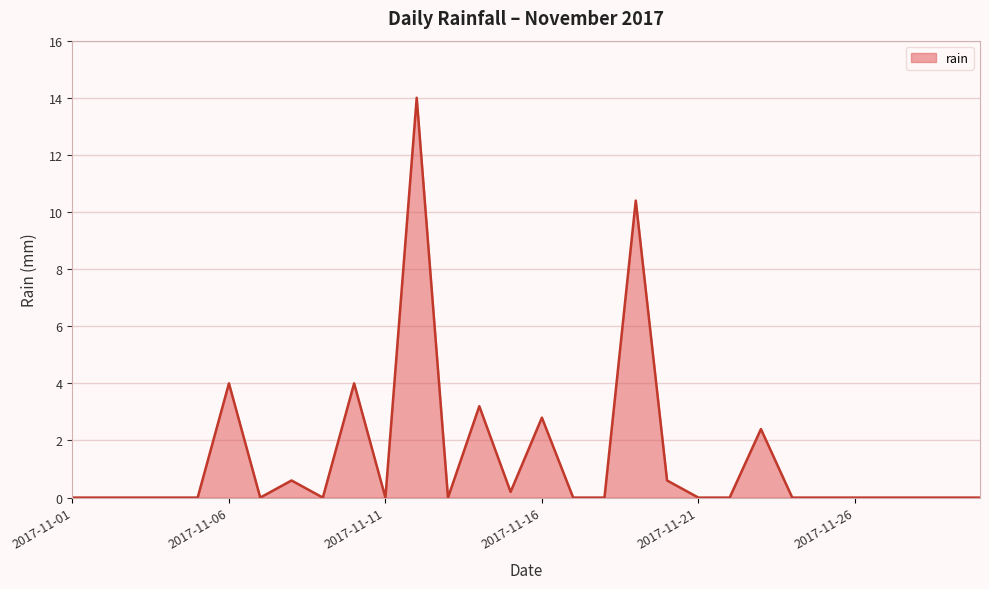

What is the greatest value displayed?

14.0